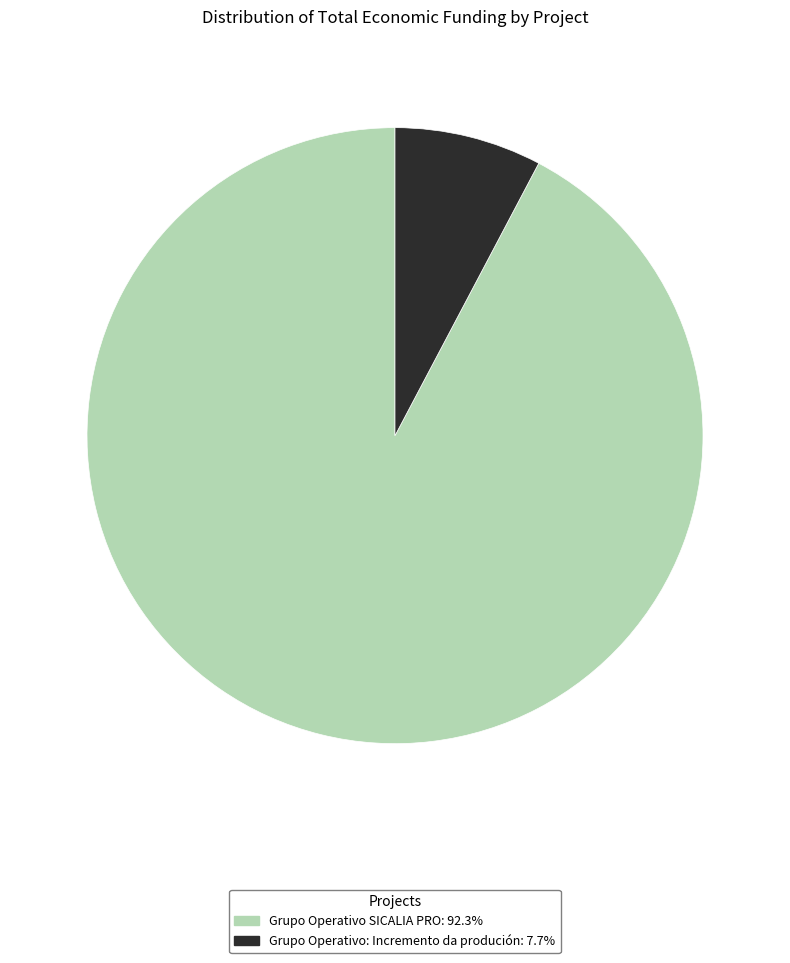

True or false: Grupo Operativo SICALIA PRO accounts for 92% of the total.

True